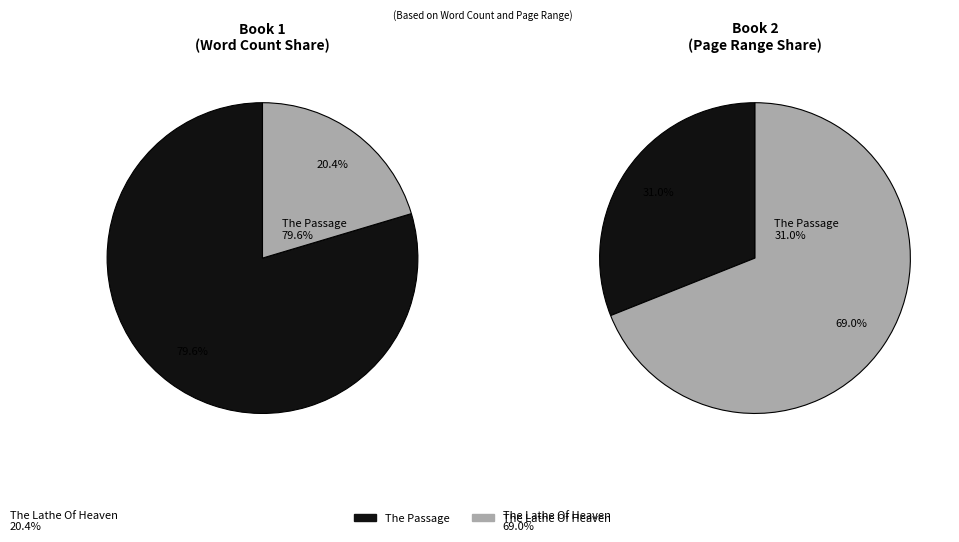

Does any single category account for the majority?

Yes